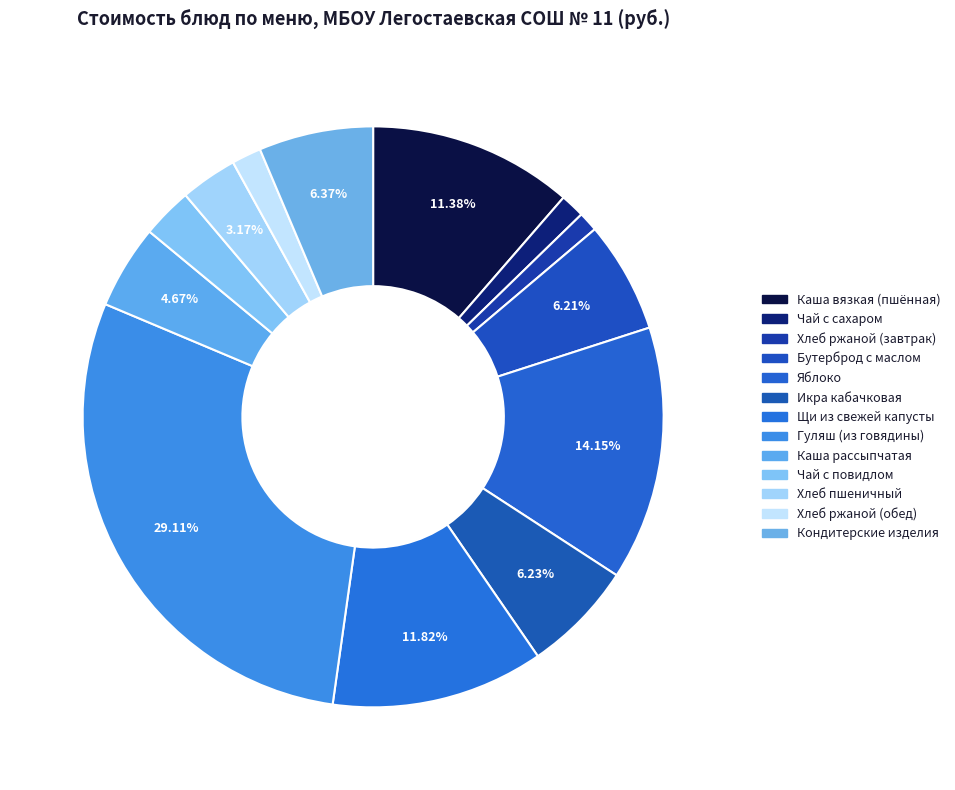

True or false: Яблоко accounts for 14% of the total.

True